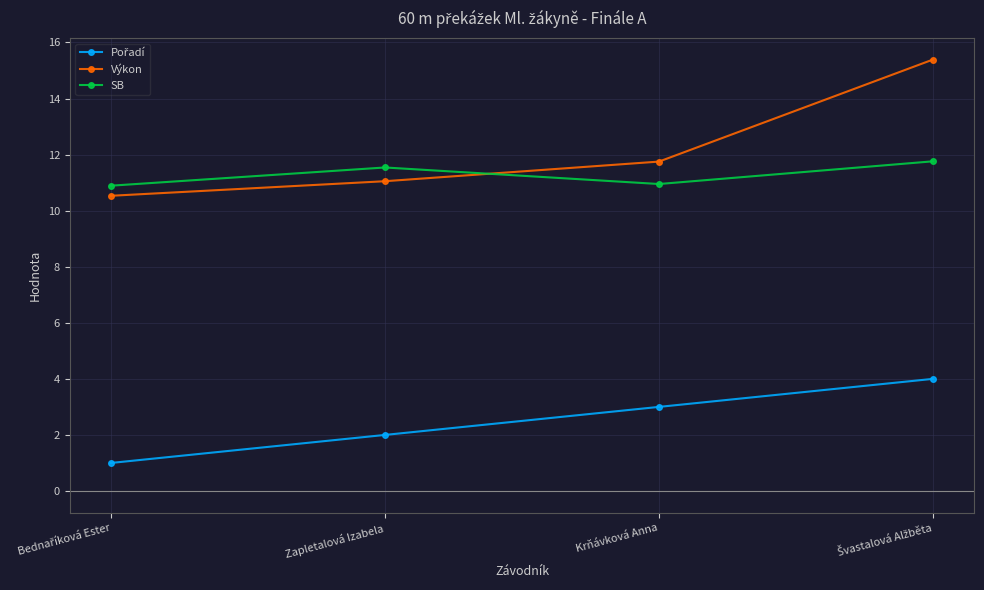

True or false: Výkon and SB cross at least once.

True